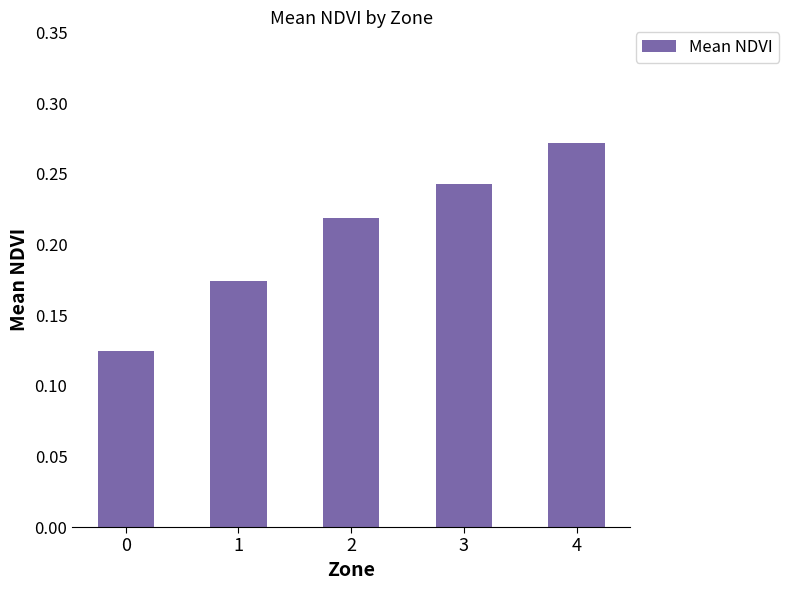

List the labels in order of value, largest first.

4, 3, 2, 1, 0